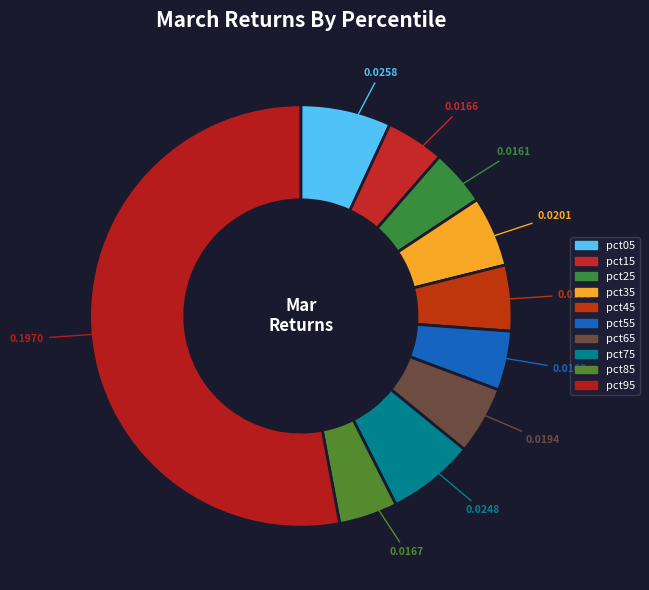

Which category has the smallest portion of the pie?

pct25